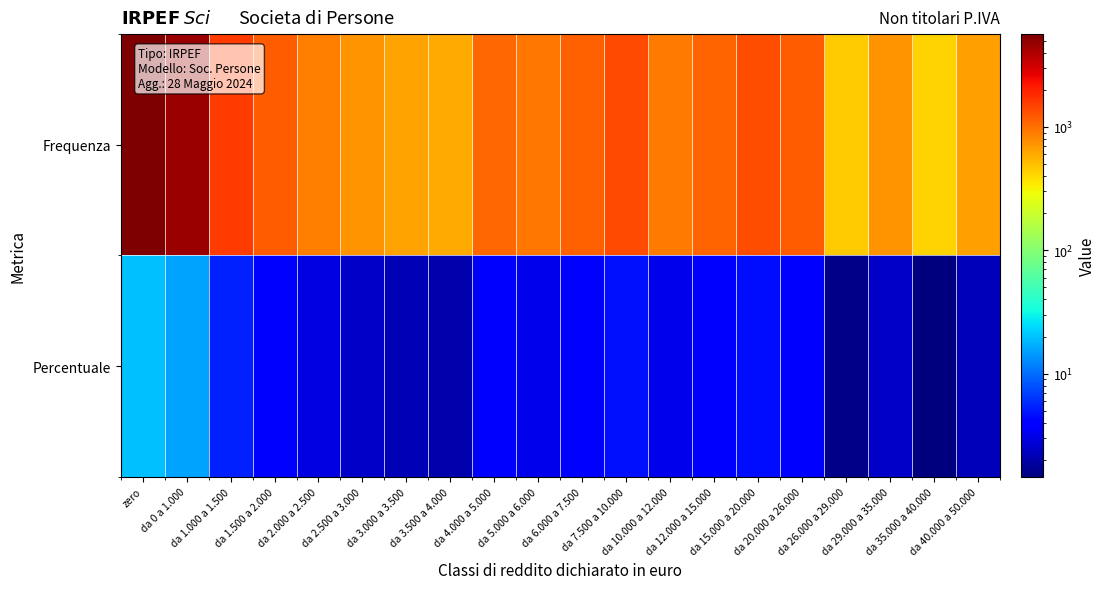

Reading left to right, list all the values displayed in this chart.

Frequenza: zero=5661.0	da 0 a 1.000=4567.0	da 1.000 a 1.500=1568.0	da 1.500 a 2.000=1169.0	da 2.000 a 2.500=883.0	da 2.500 a 3.000=723.0	da 3.000 a 3.500=642.0	da 3.500 a 4.000=607.0	da 4.000 a 5.000=1085.0	da 5.000 a 6.000=935.0	da 6.000 a 7.500=1142.0	da 7.500 a 10.000=1386.0	da 10.000 a 12.000=927.0	da 12.000 a 15.000=1122.0	da 15.000 a 20.000=1354.0	da 20.000 a 26.000=1201.0	da 26.000 a 29.000=456.0	da 29.000 a 35.000=719.0	da 35.000 a 40.000=425.0	da 40.000 a 50.000=659.0
Percentuale: zero=19.5	da 0 a 1.000=15.7	da 1.000 a 1.500=5.4	da 1.500 a 2.000=4.0	da 2.000 a 2.500=3.0	da 2.500 a 3.000=2.5	da 3.000 a 3.500=2.2	da 3.500 a 4.000=2.1	da 4.000 a 5.000=3.7	da 5.000 a 6.000=3.2	da 6.000 a 7.500=3.9	da 7.500 a 10.000=4.8	da 10.000 a 12.000=3.2	da 12.000 a 15.000=3.9	da 15.000 a 20.000=4.7	da 20.000 a 26.000=4.1	da 26.000 a 29.000=1.6	da 29.000 a 35.000=2.5	da 35.000 a 40.000=1.5	da 40.000 a 50.000=2.3